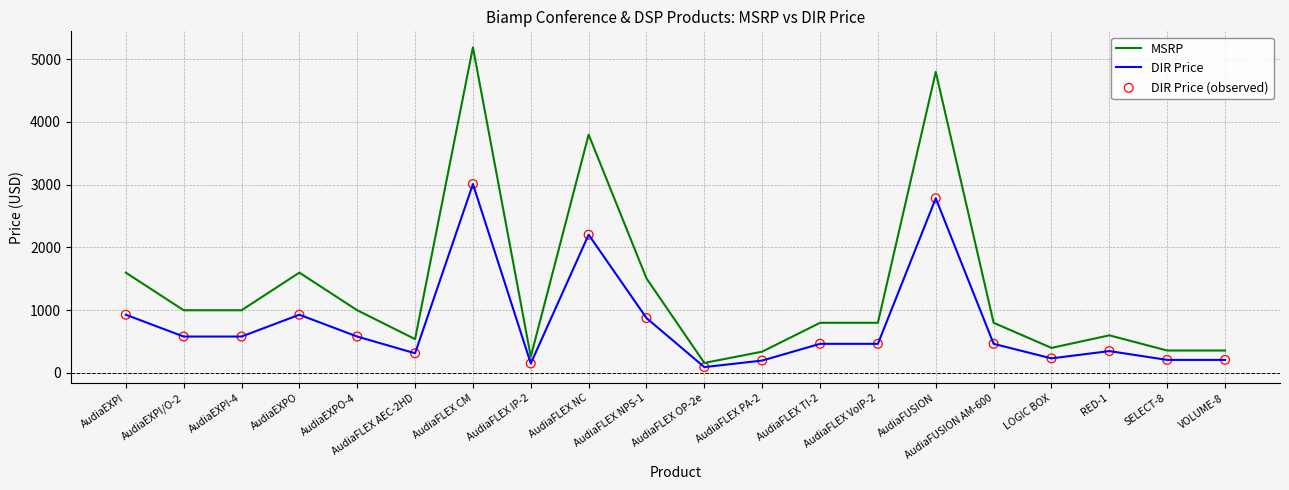

Between AudiaEXPO-4 and AudiaFLEX CM, which series saw the biggest shift?

MSRP